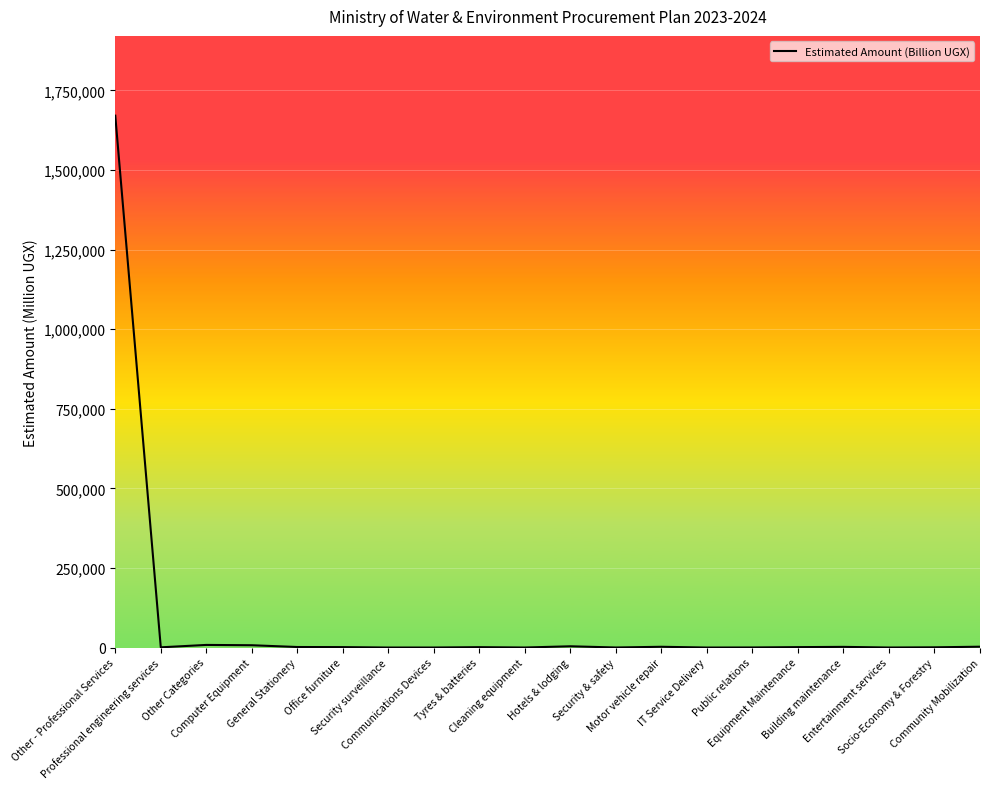

What is the difference between the maximum and minimum values?

1670809.8